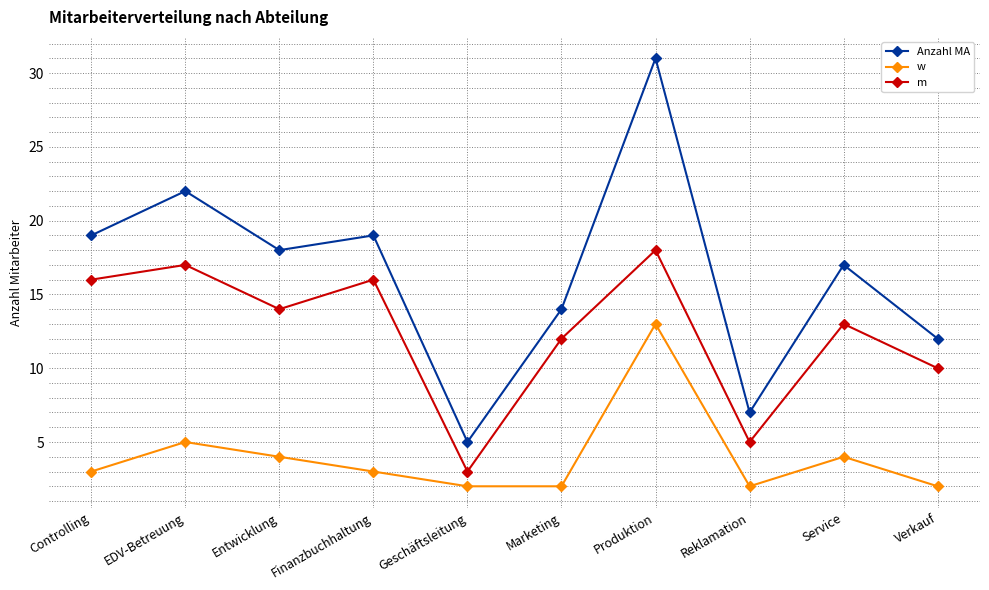

True or false: m and w intersect in this chart.

False